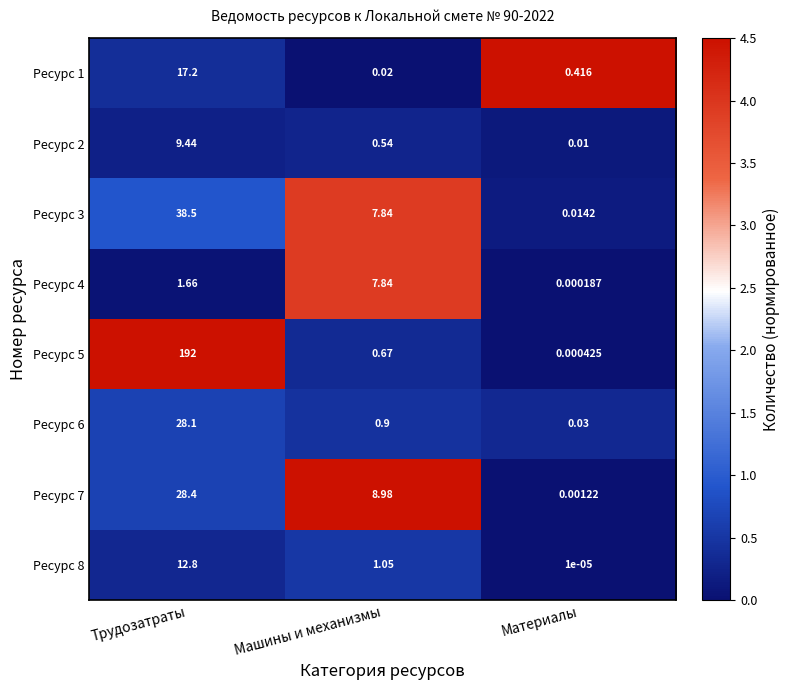

At which label does Ресурс 6 reach its minimum?

Материалы